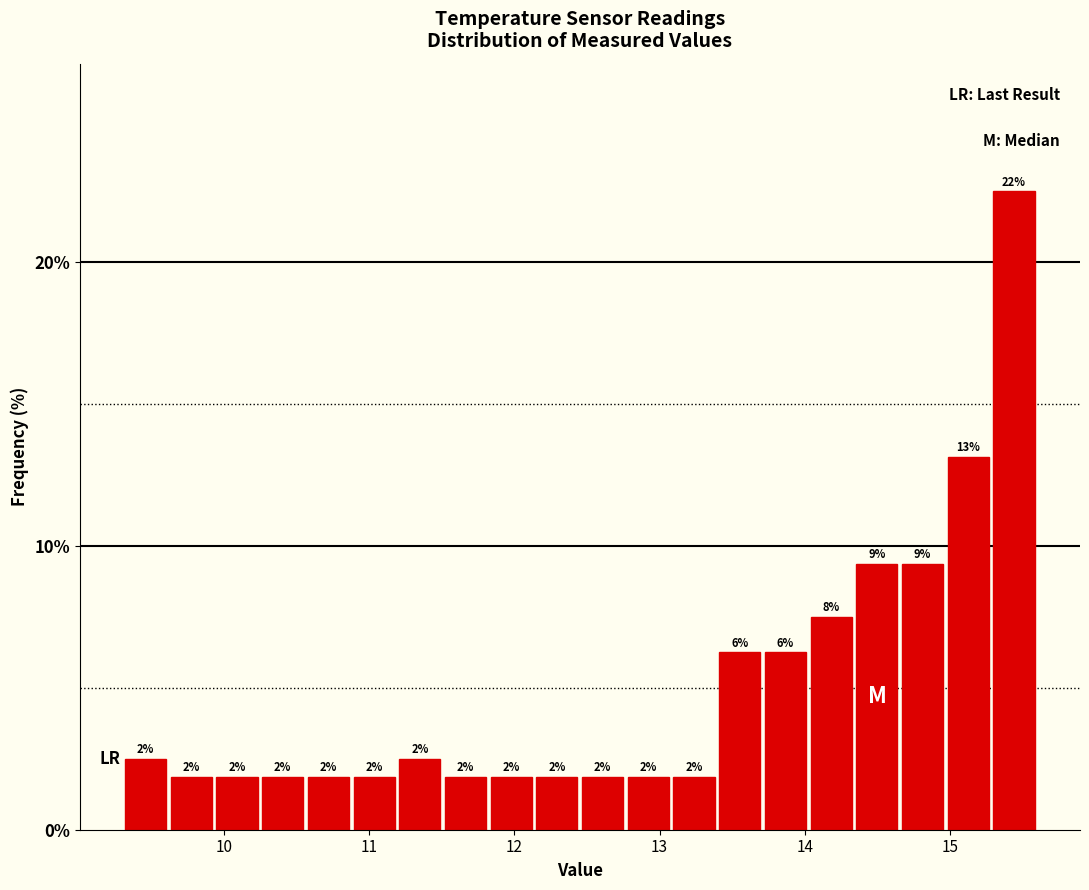

Read against the x-axis, roughly where is the centre of the tallest bar?

15.4